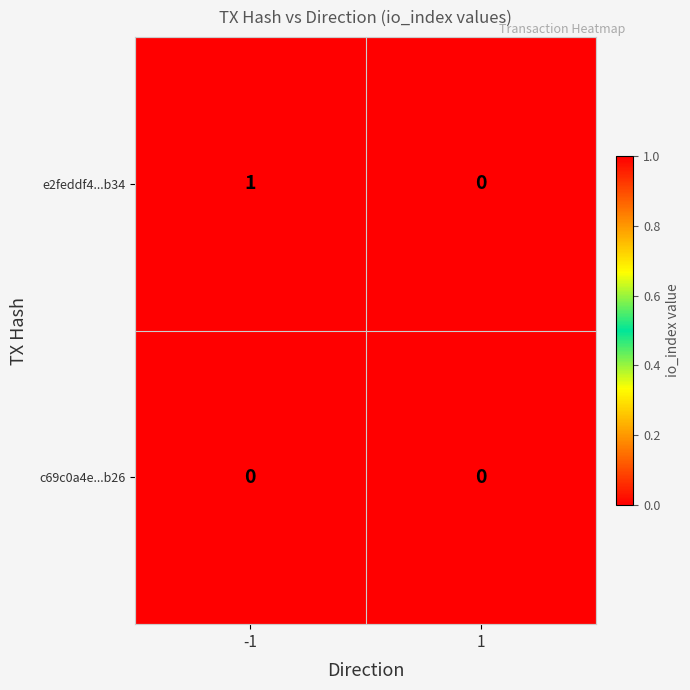

List the series in order of their overall mean, lowest first.

c69c0a4e...b26, e2feddf4...b34